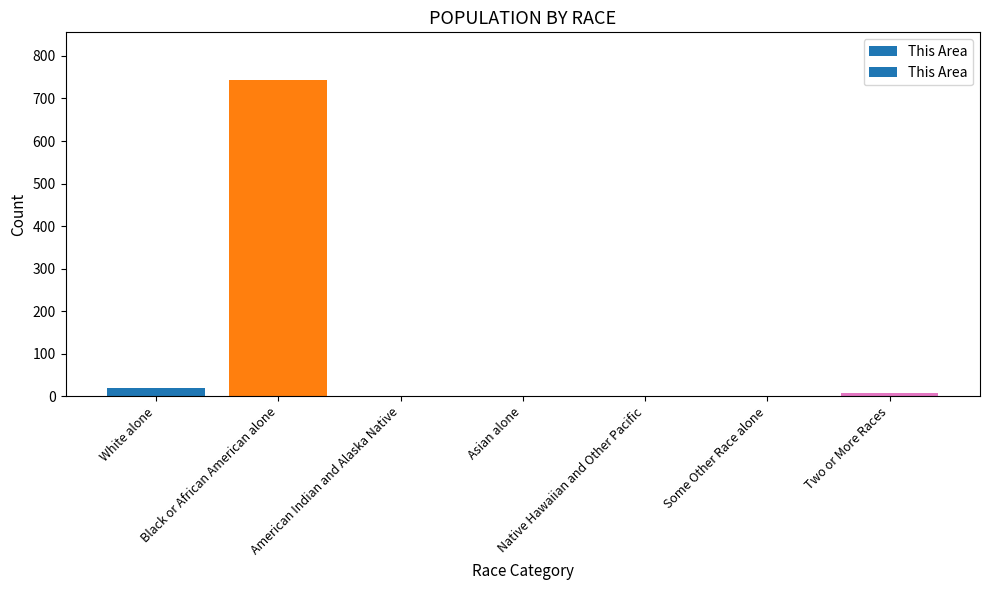

True or false: the data shows 448 at American Indian and Alaska Native.

False